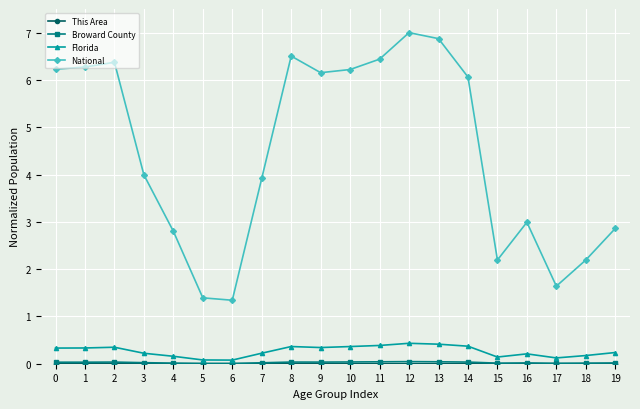

True or false: Florida and National cross at least once.

False